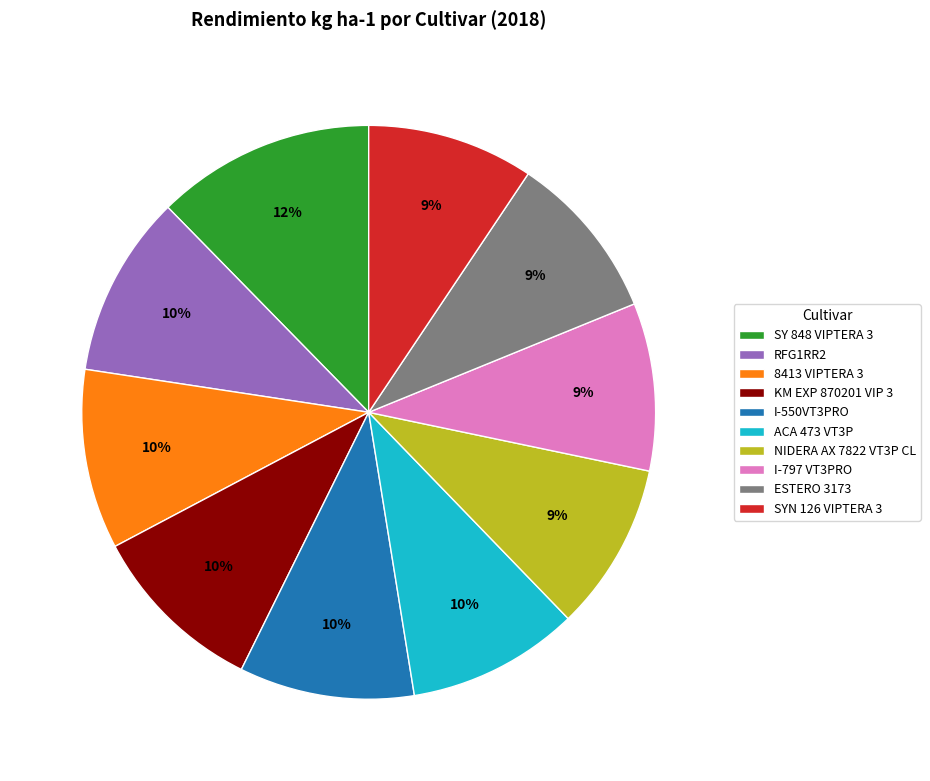

Approximately how many times larger is the value at RFG1RR2 compared to SYN 126 VIPTERA 3?

1.1